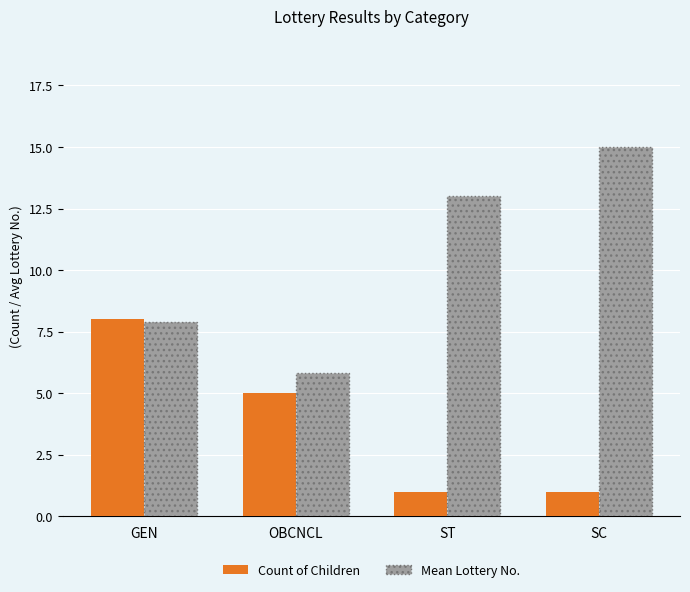

How many groups of bars are there?

4